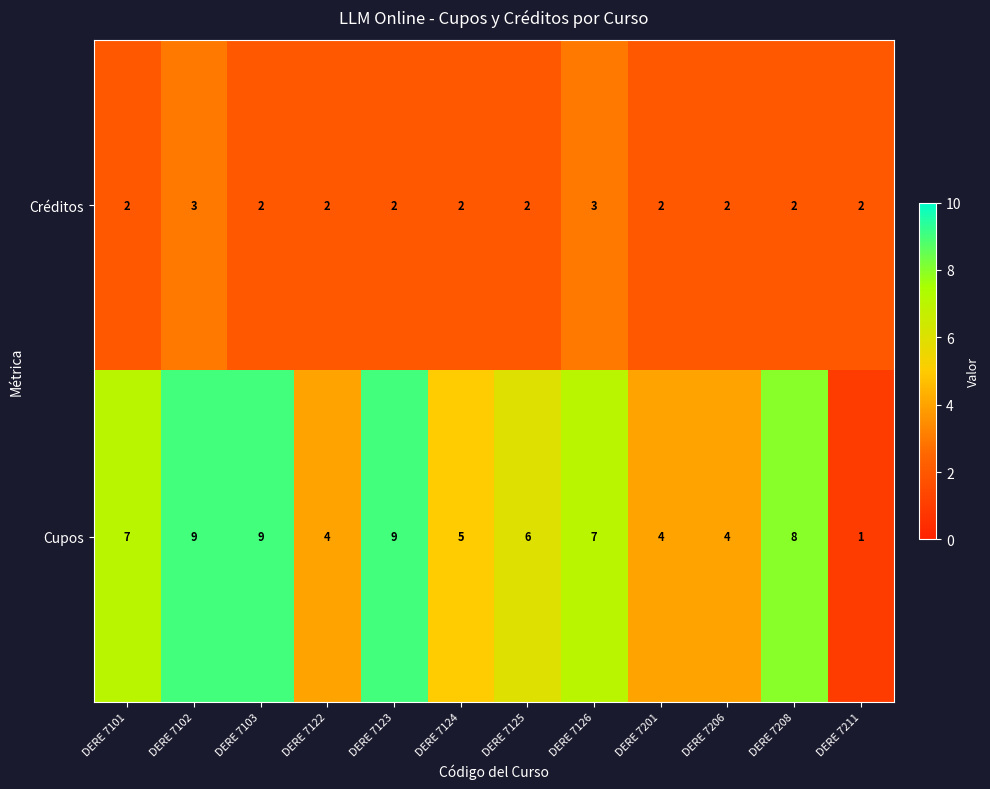

Count the number of data series in this chart.

2